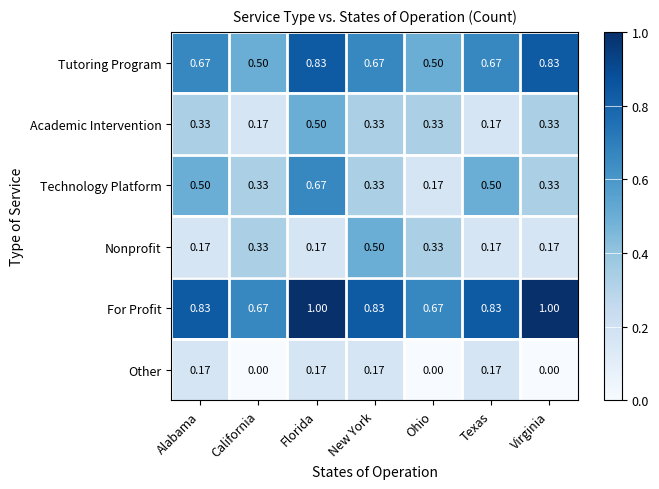

Which category has the highest value in the Technology Platform series?

Florida